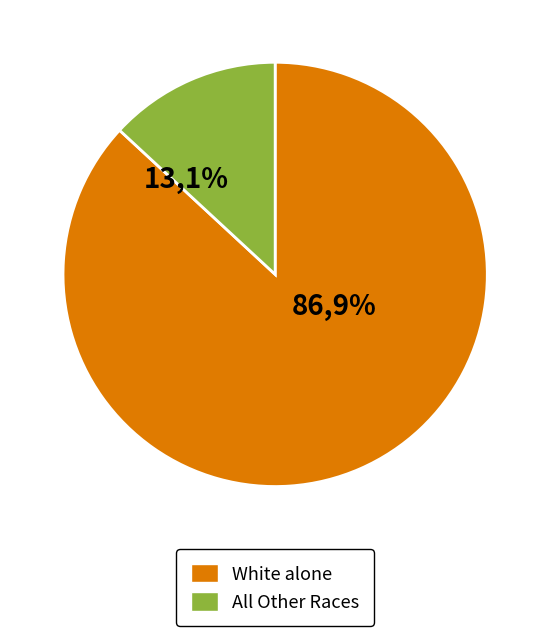

What is the largest slice in the pie chart?

White alone